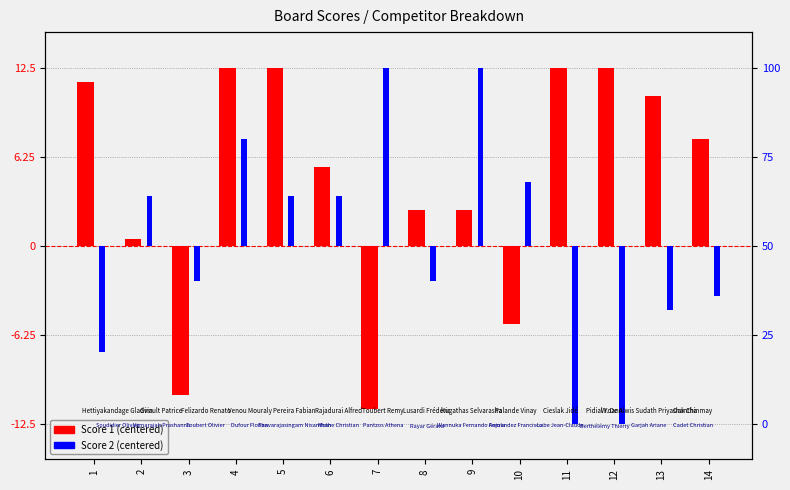

List the series in order of their overall mean, highest first.

Score 1 (centered), Score 2 (centered)